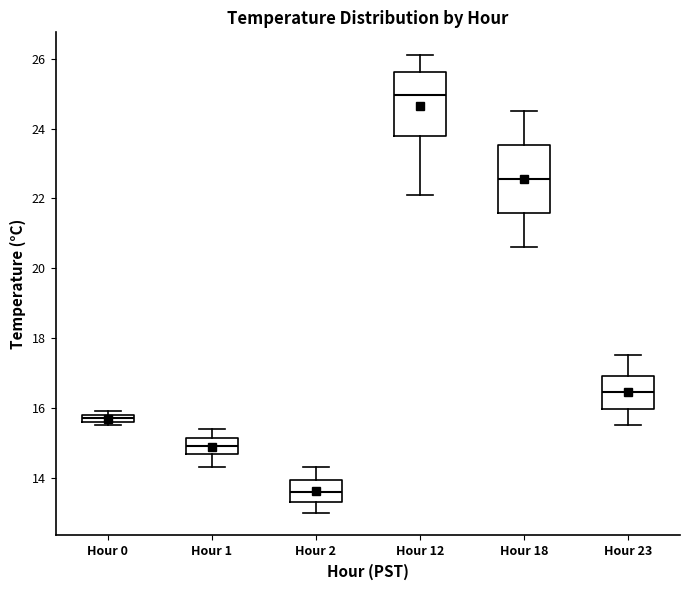

Which box's median line is the lowest?

Hour 2